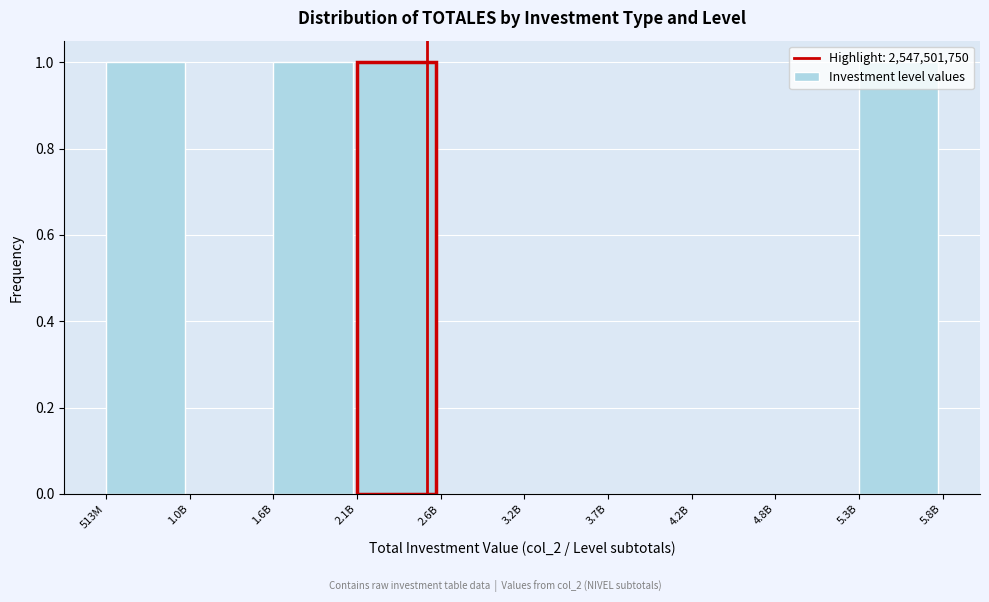

What is the change in value from 3.2B to 5.3B?

+1